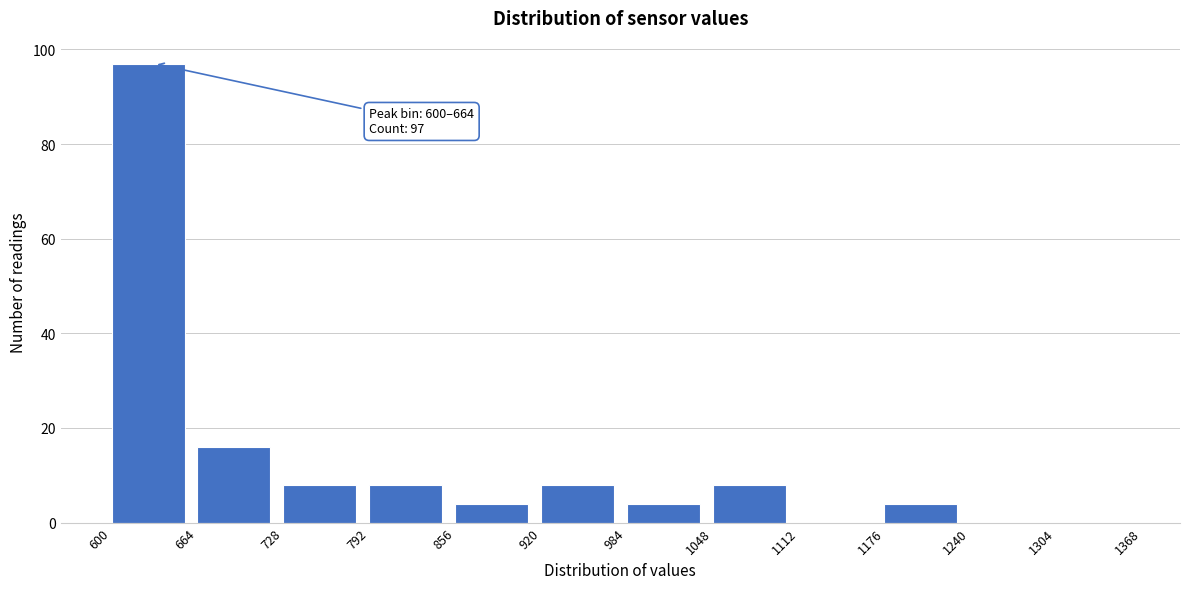

Which range on the x-axis has the tallest bar?

600 to 664